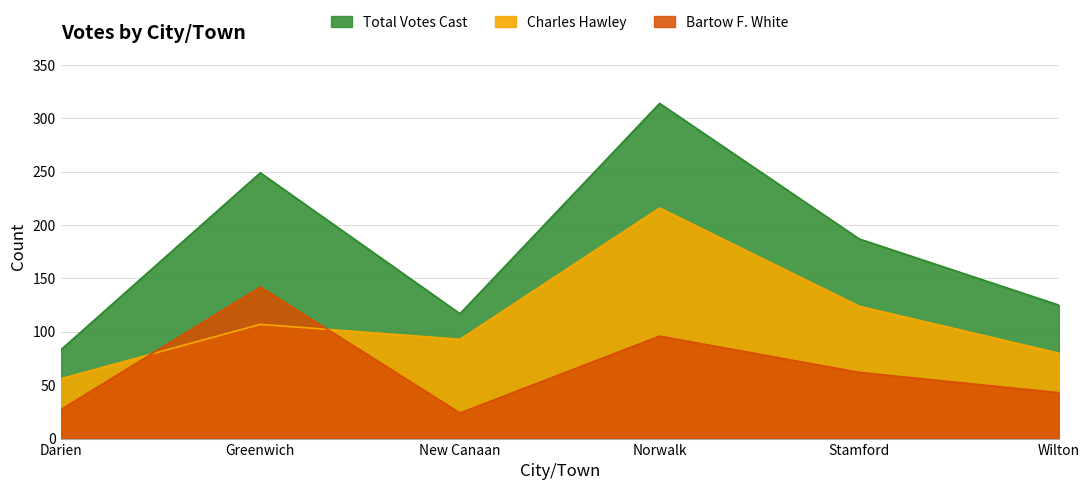

Does the chart have visible grid lines?

Yes